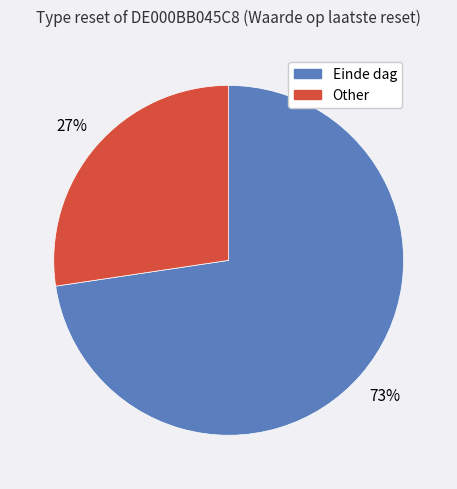

The Other slice represents 14% of the pie. True or false?

False